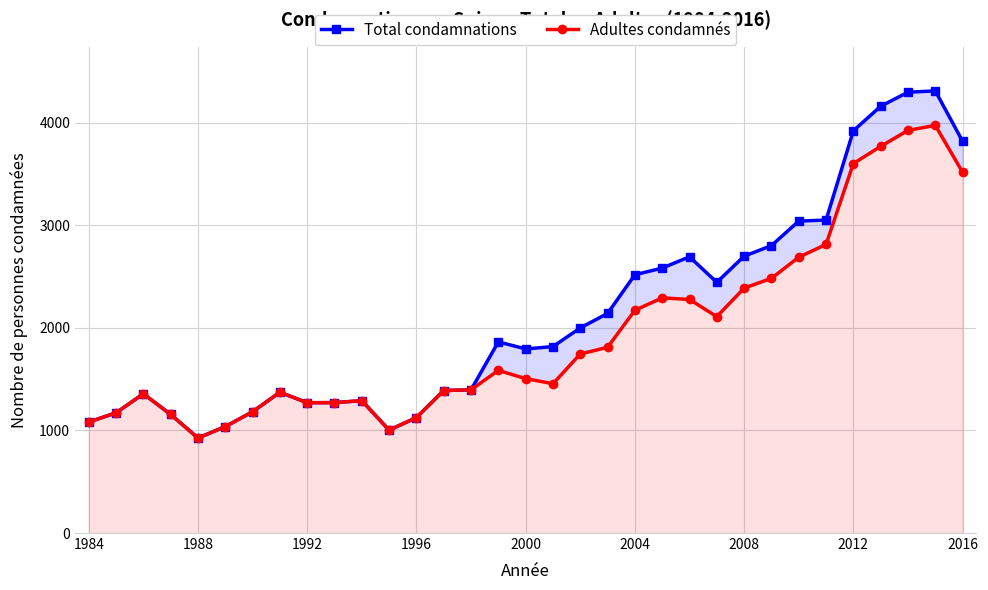

How many interior local valleys does the Adultes condamnés series have?

5